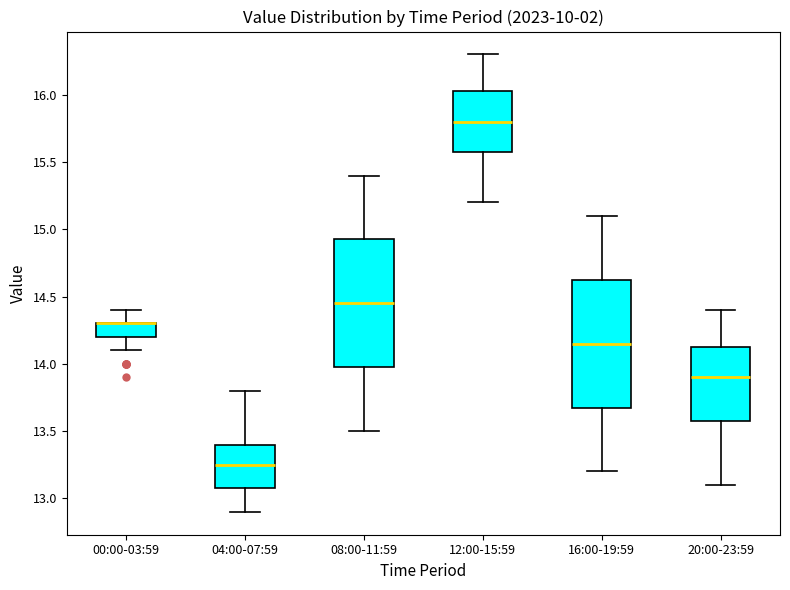

Where does the lower whisker of the box for 08:00-11:59 end on the y-axis? The values are not printed on the chart, so give them approximately, as read against the axis.

13.50